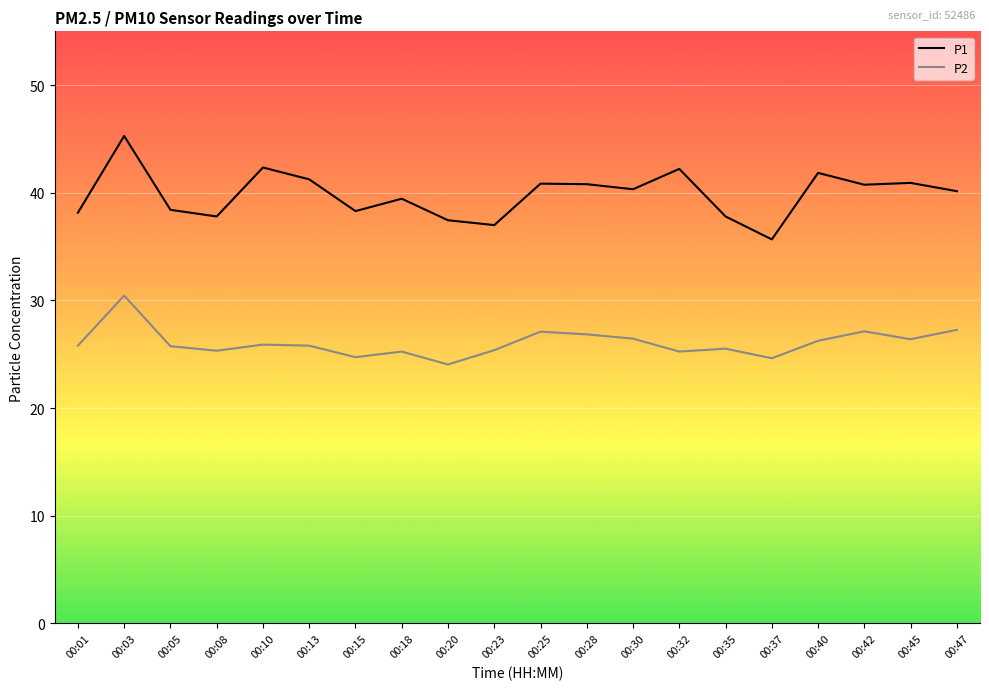

The value of P1 at 00:05 is 38.4. True or false?

True